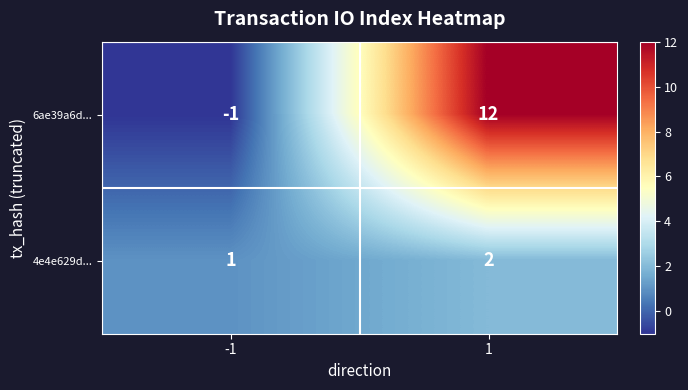

Count the number of categories in the chart.

2